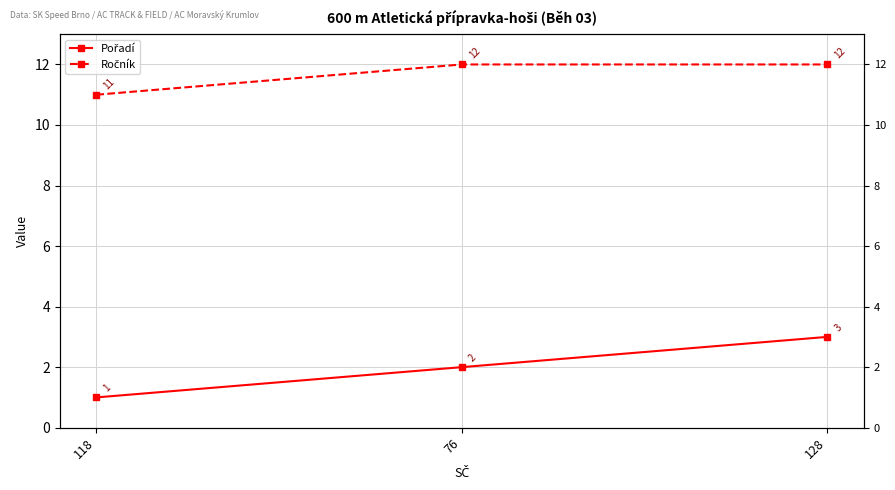

List the series in order of their overall mean, highest first.

Ročník, Pořadí